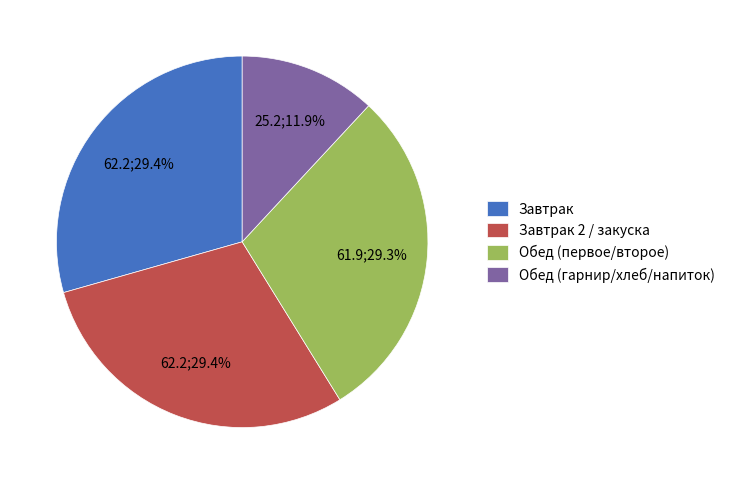

Is Завтрак 2 / закуска the majority of the pie?

No